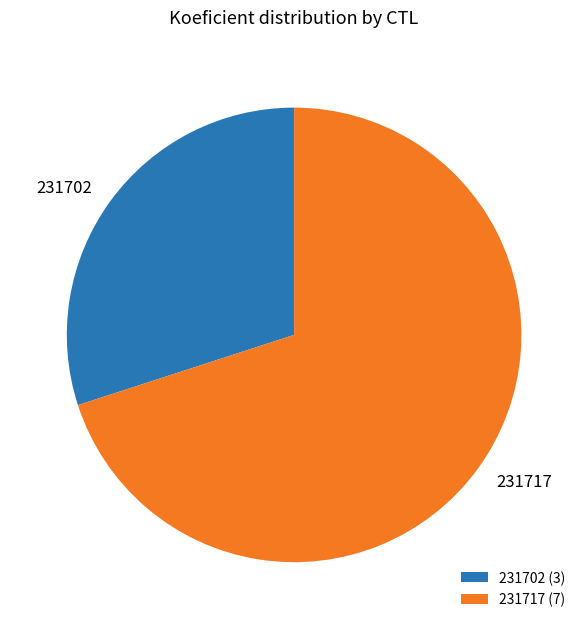

What is the ratio of the value at 231702 (3) to the value at 231717 (7)?

0.4